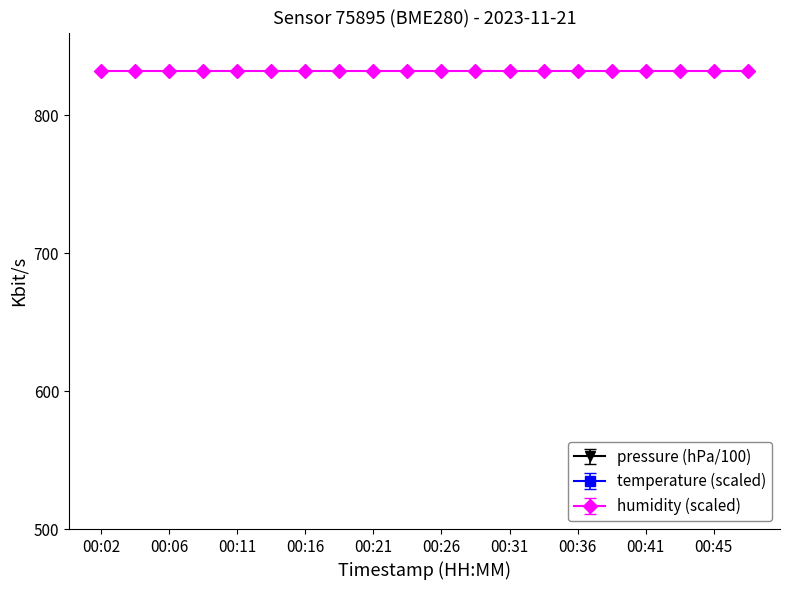

How many data points in pressure are above 982?

11